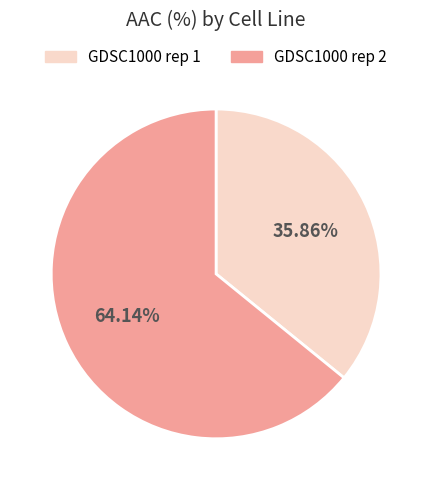

Which has a higher value, GDSC1000 rep 1 or GDSC1000 rep 2?

GDSC1000 rep 2